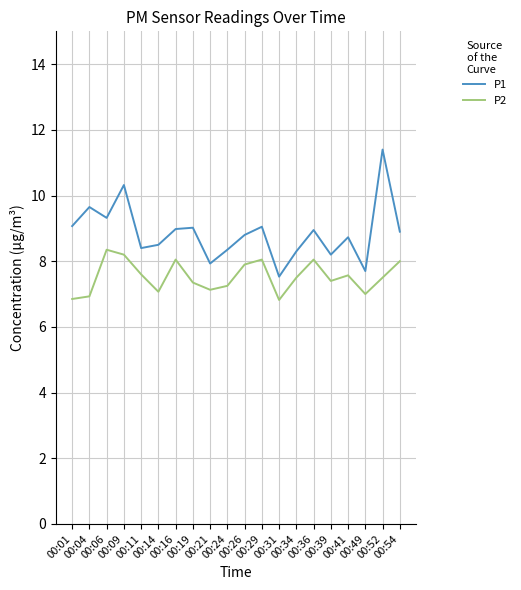

How many lines are shown in the chart?

2